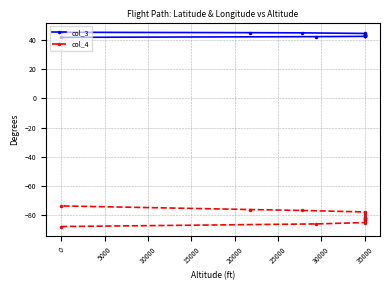

Is the value of col_4 at −5000 greater than the value of col_3 at 13?

No